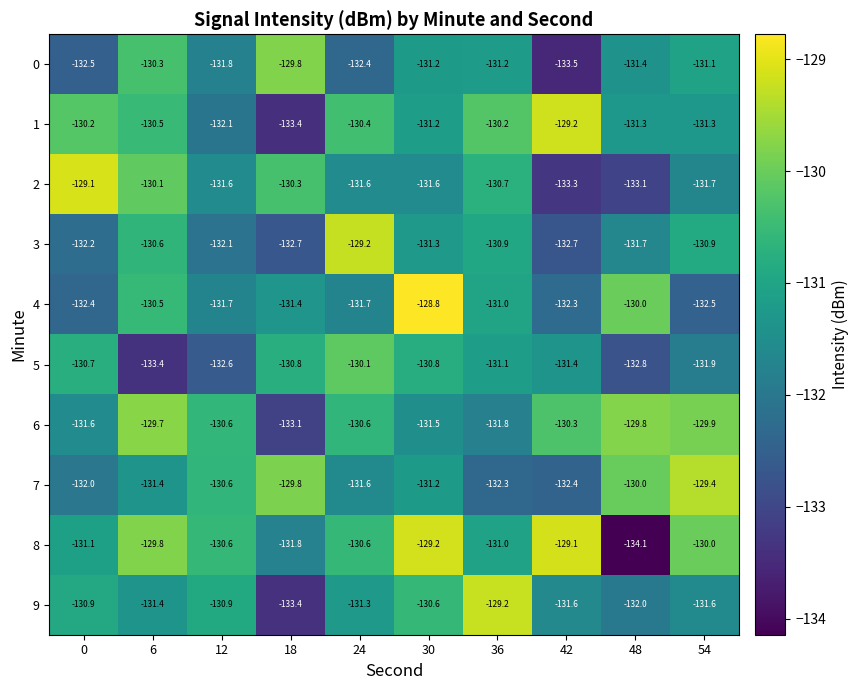

At which label does 4 reach its peak?

30